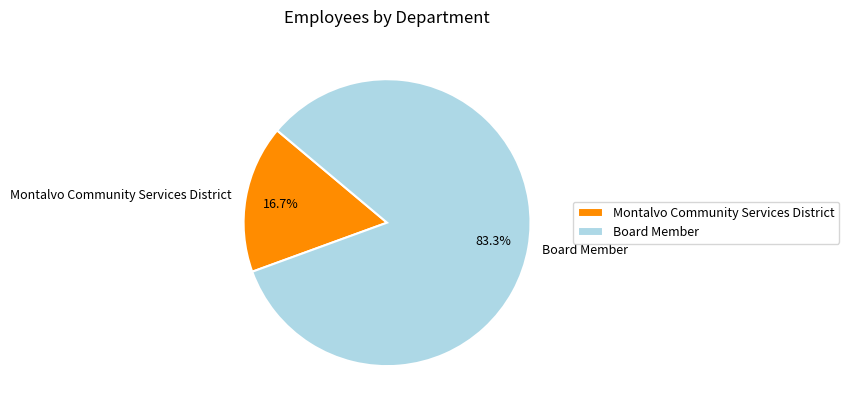

Combined, do Montalvo Community Services District and Board Member account for over 50%?

Yes